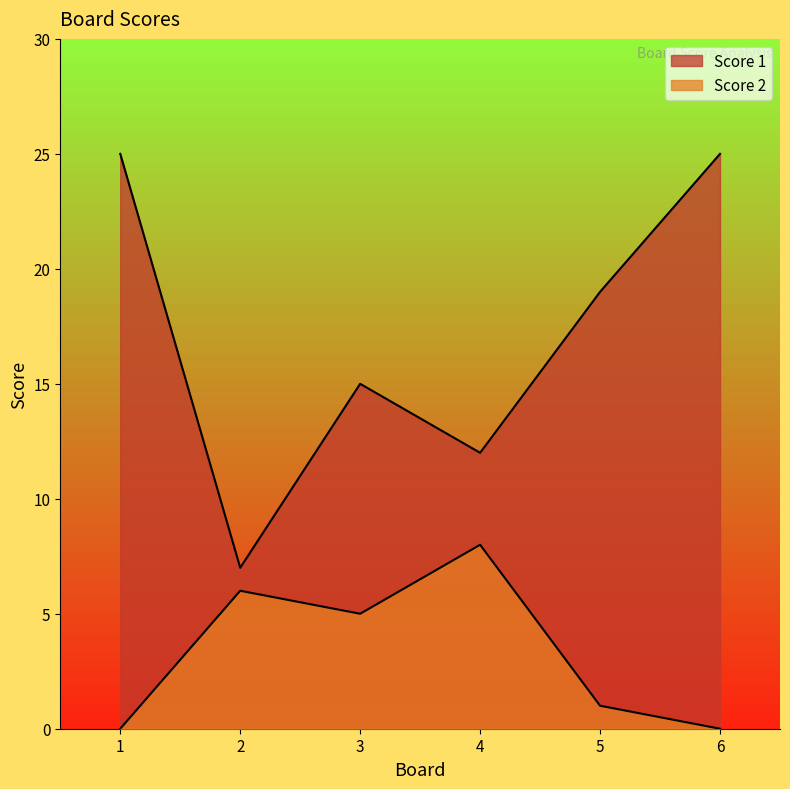

What is the greatest value displayed?

25